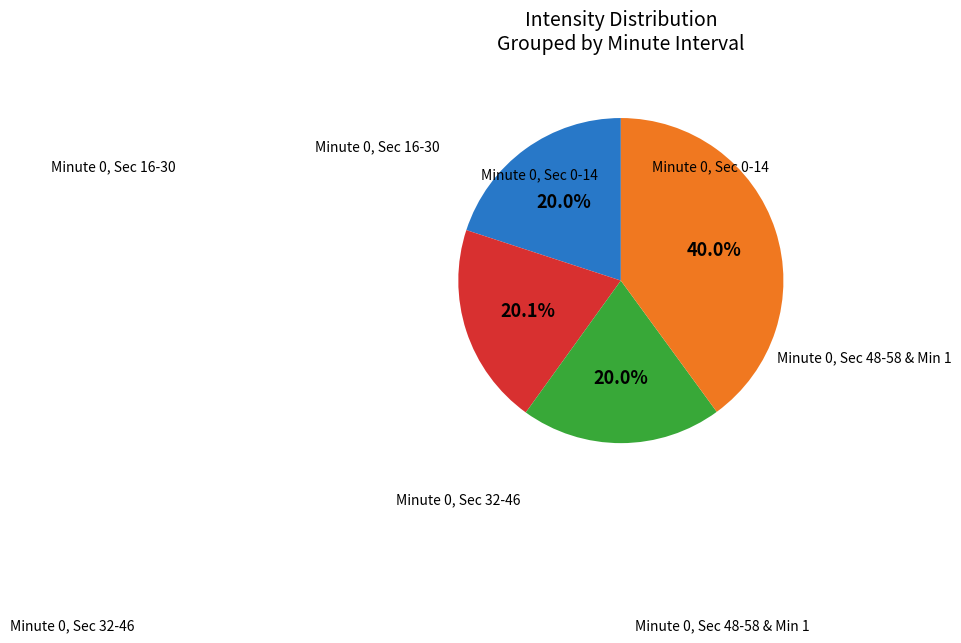

Is there a majority slice in this chart?

No